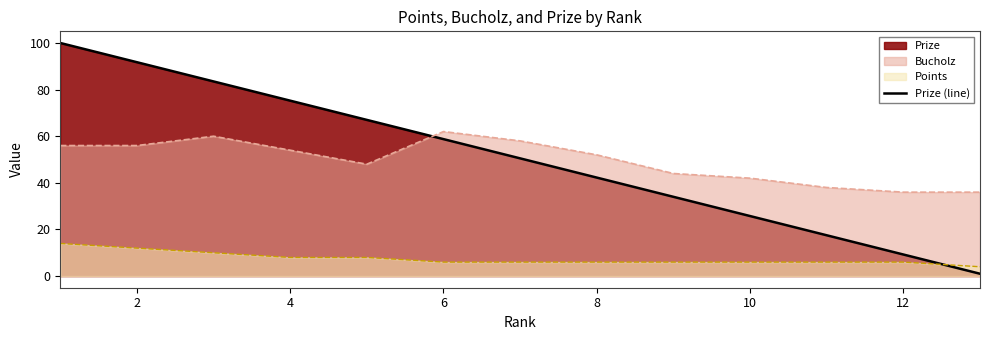

Is it true that Prize (line) equals 133.4 at 4?

False